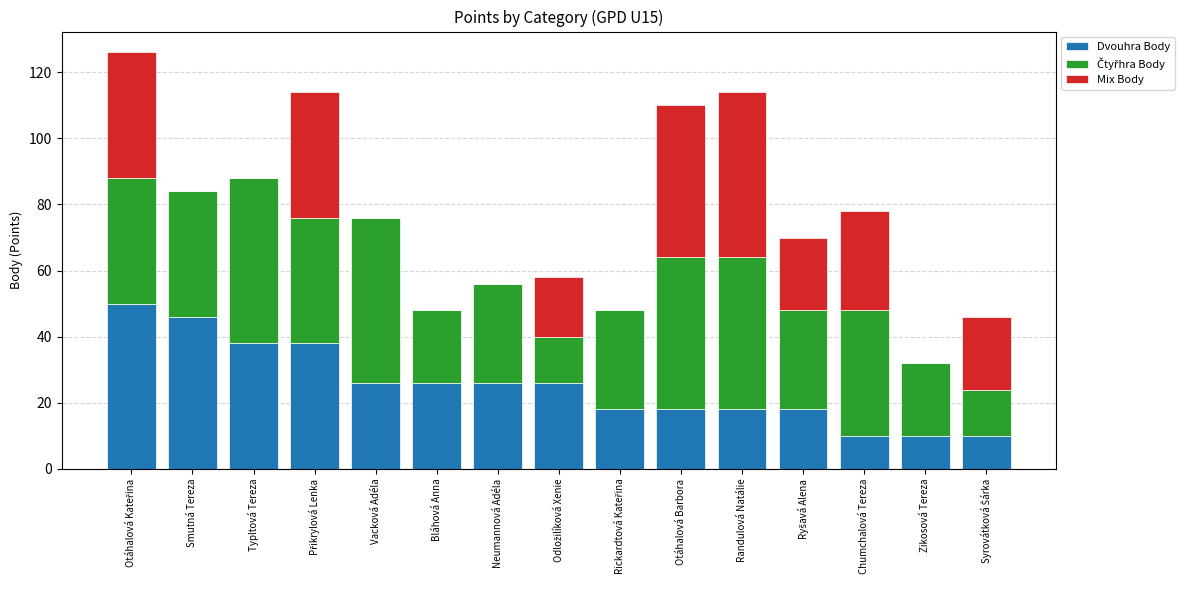

What is the total value across all series at Neumannová Adéla?

56